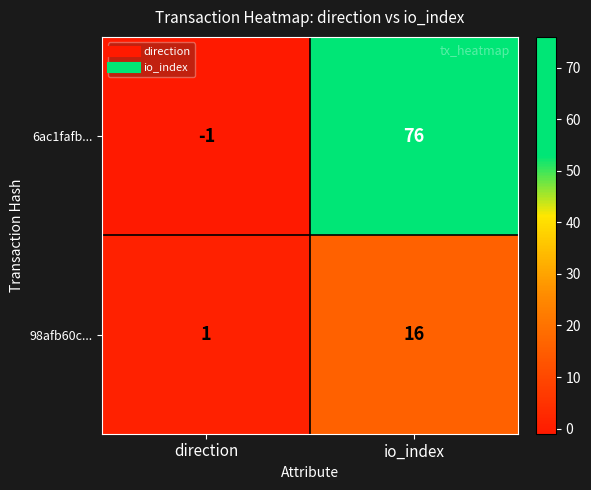

Reading right to left, what are all the values shown in this chart?

6ac1fafb...: 76	-1
98afb60c...: 16	1